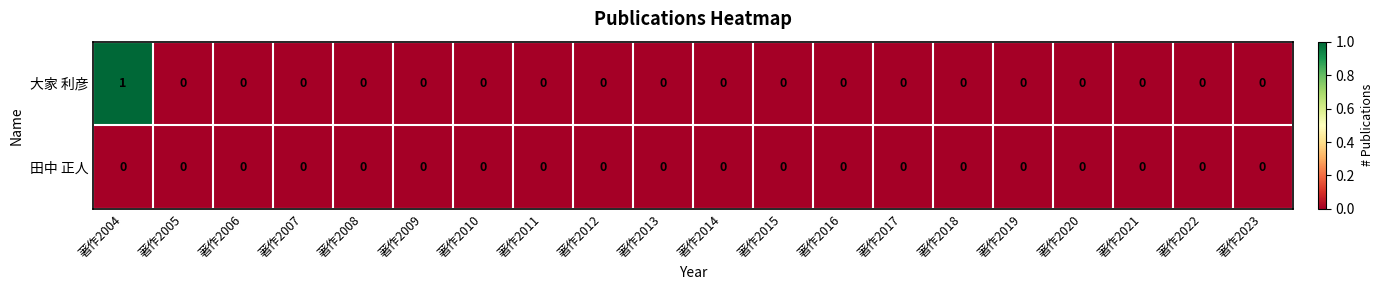

Which series changed the most between 著作2004 and 著作2009?

大家 利彦